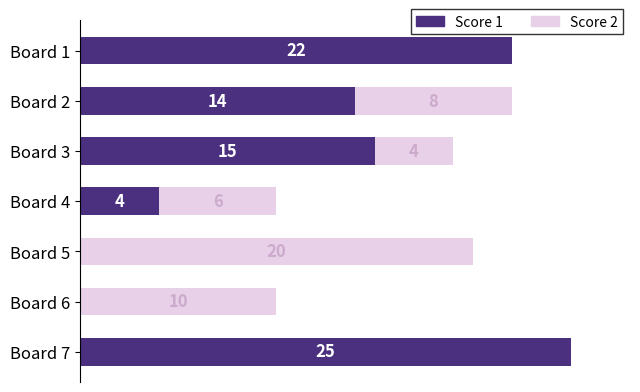

Which category has the highest value in the Score 1 series?

Board 7